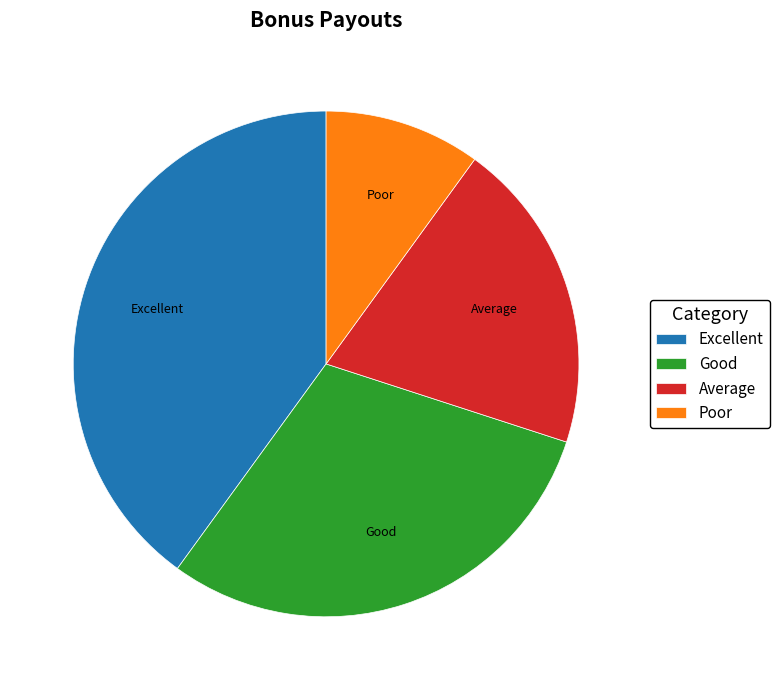

The Average slice represents 20% of the pie. True or false?

True